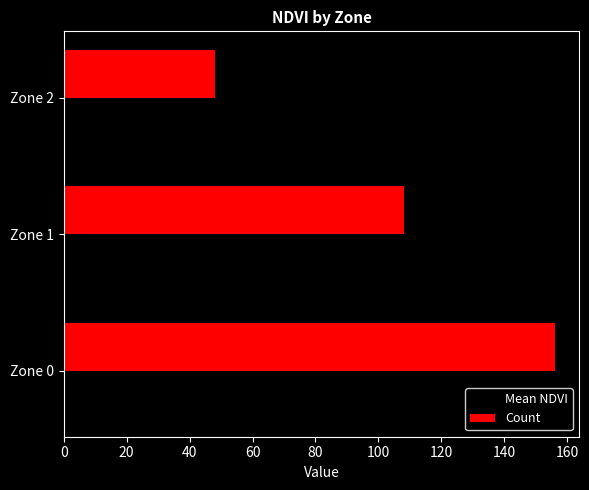

What is the greatest value displayed?

156.0